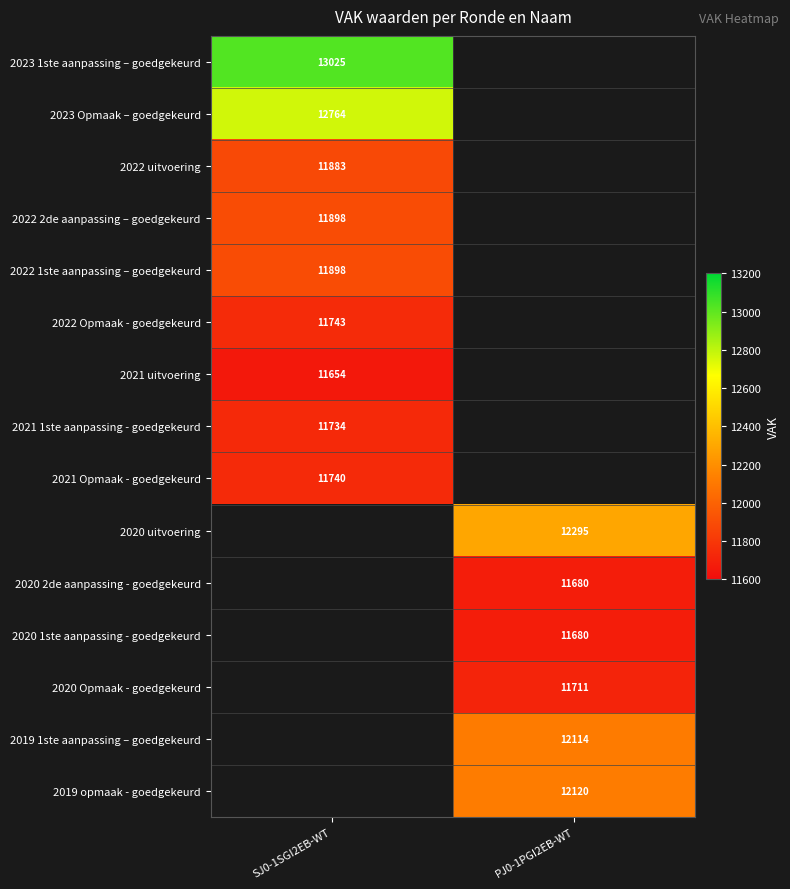

The 2019 1ste aanpassing – goedgekeurd series shows 19329 at PJ0-1PGI2EB-WT. True or false?

False